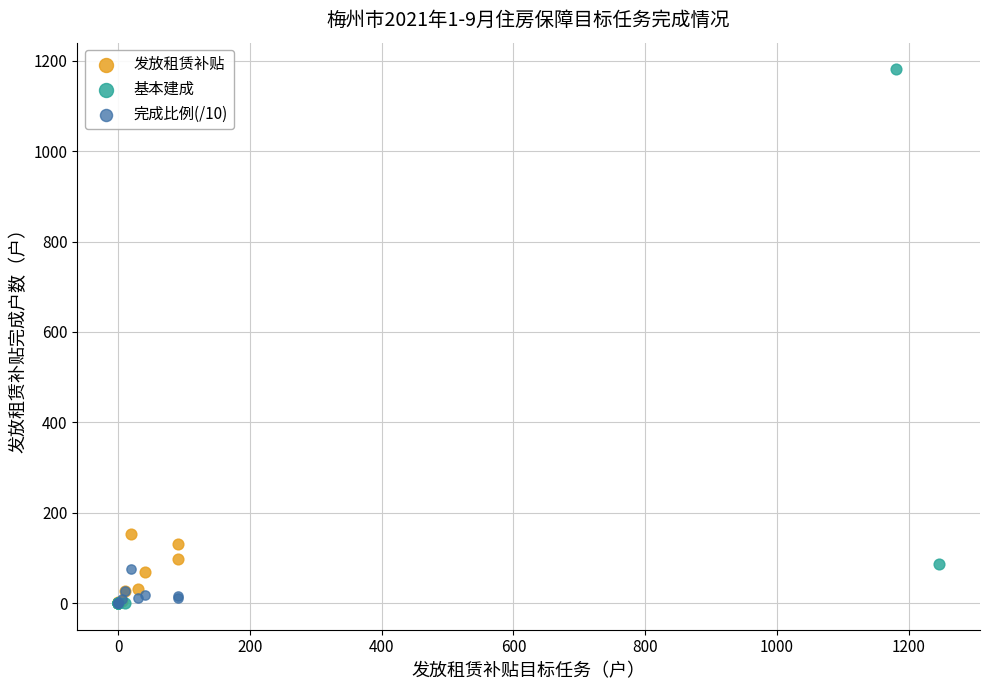

What are all the series names shown in the legend?

发放租赁补贴, 基本建成, 完成比例(/10)